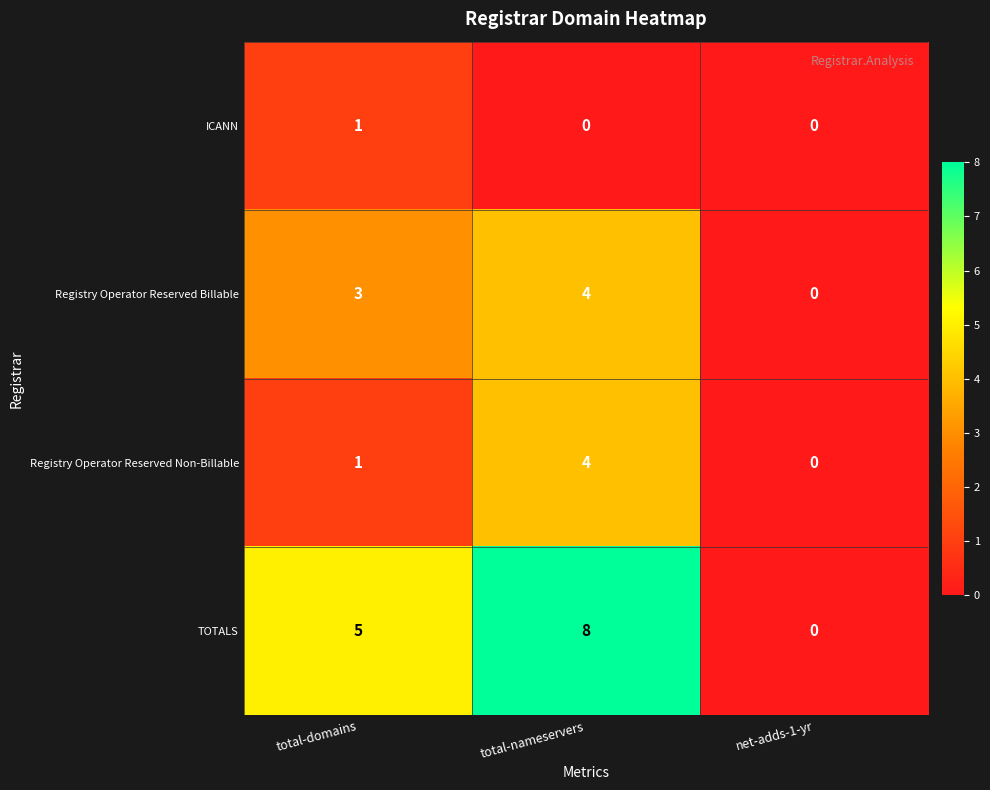

Is the value of TOTALS at net-adds-1-yr greater than the value of Registry Operator Reserved Billable at total-domains?

No